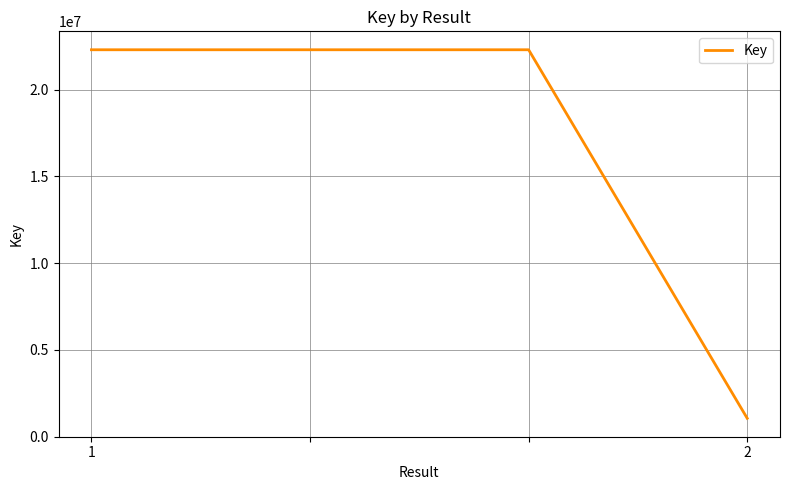

What is the minimum value shown in the chart?

1061698